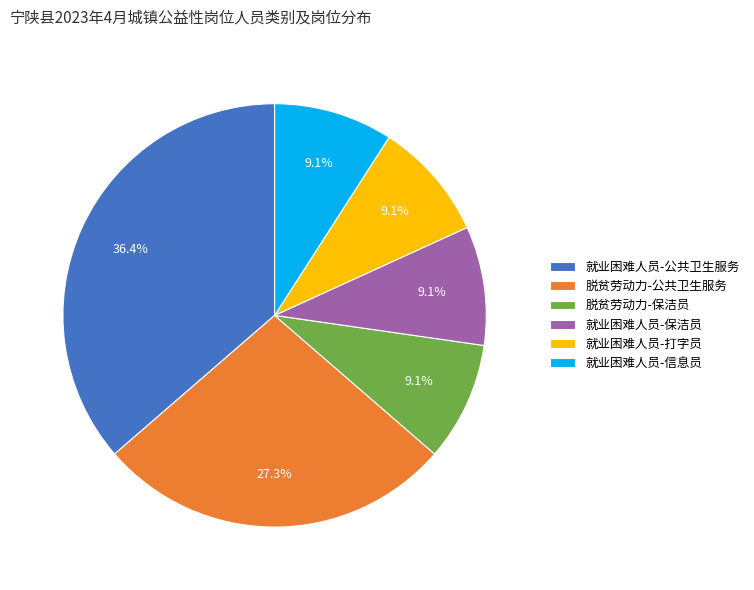

To the nearest percent, what is the difference between the largest and smallest slice percentages?

27%